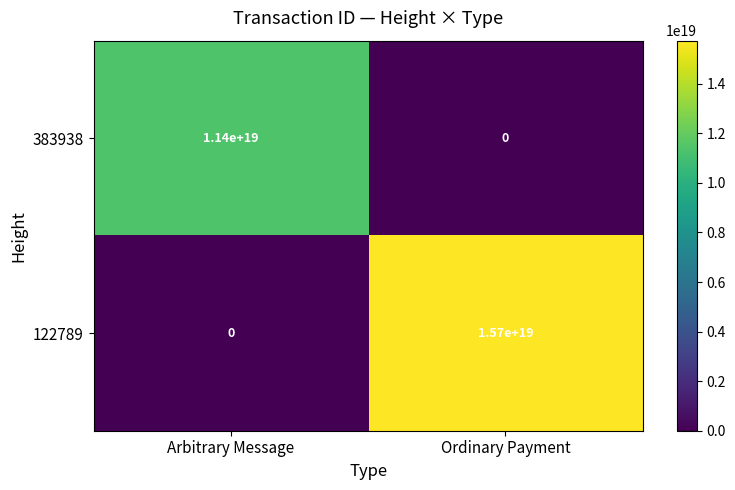

Is it true that 383938 equals 11400000000000000000 at Arbitrary Message?

True